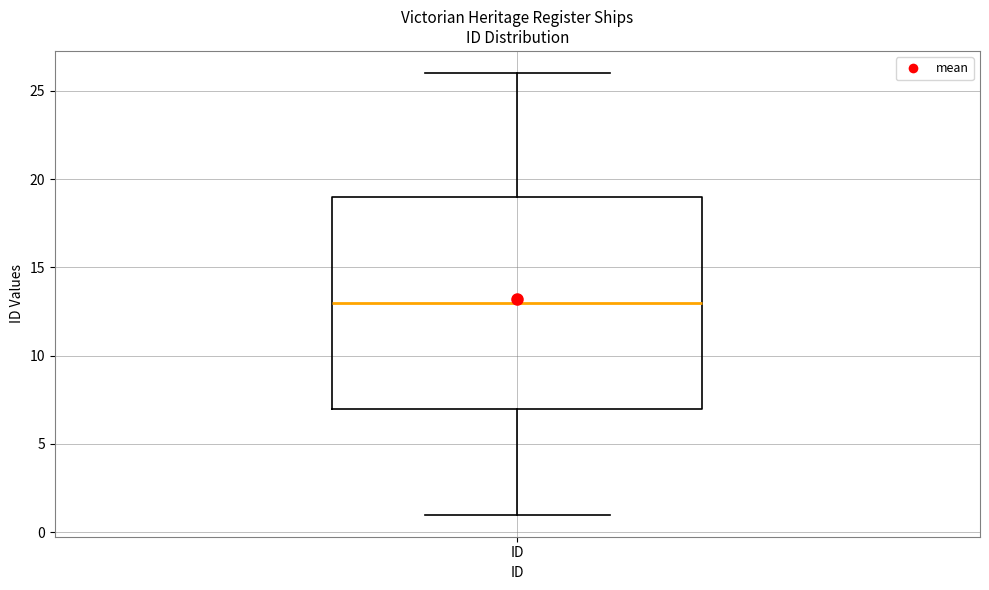

Read this box plot against the y-axis: the position of the median line, the range covered by the box, and the ends of both whiskers. The values are not printed on the chart, so give them approximately, as read against the axis.

median 13, box 7 to 19, whiskers 1 to 26